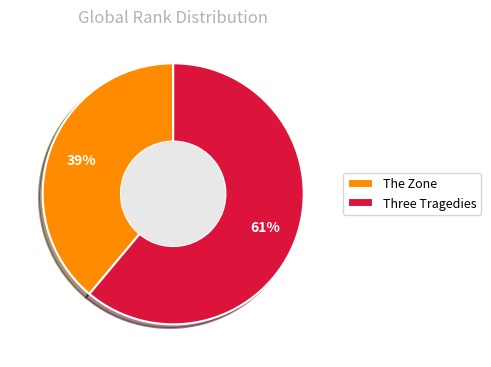

Combined, do Three Tragedies and The Zone account for over 50%?

Yes